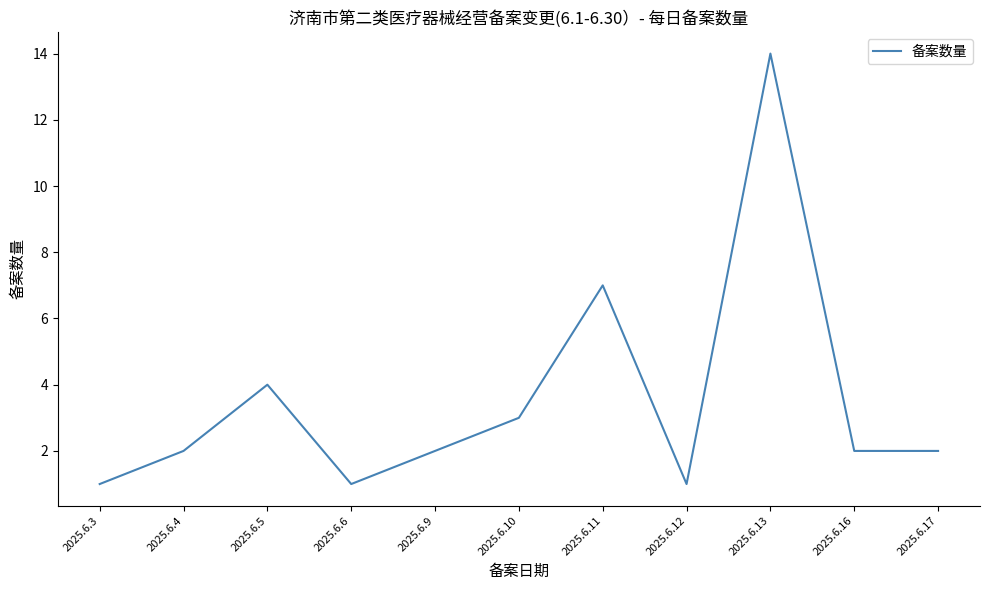

True or false: the data shows 3 at 2025.6.9.

False